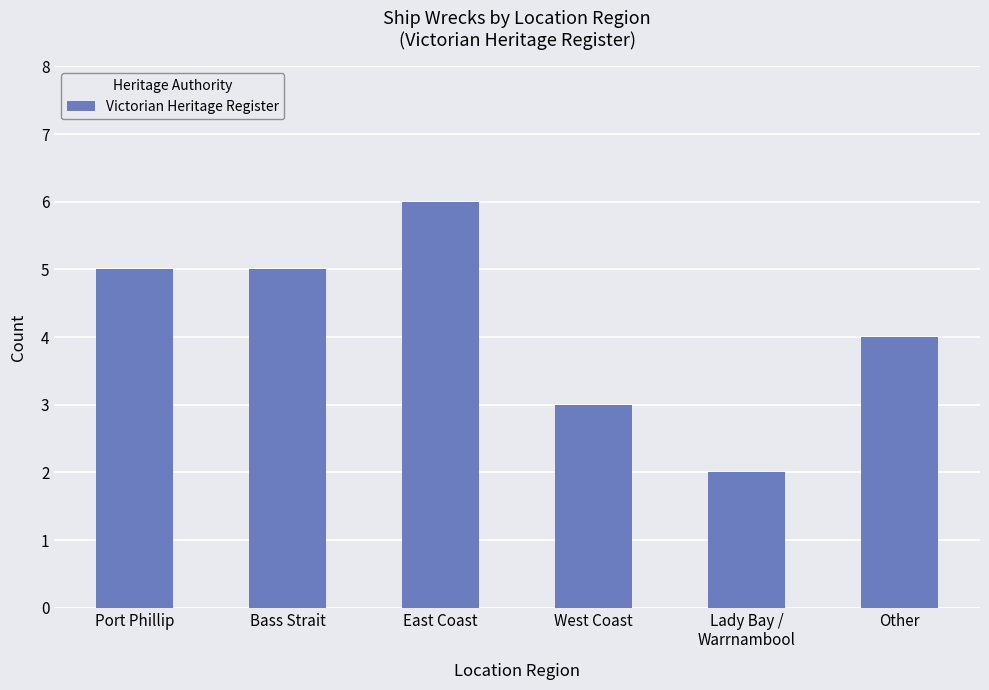

Where is the data nearest to the value 4?

Other